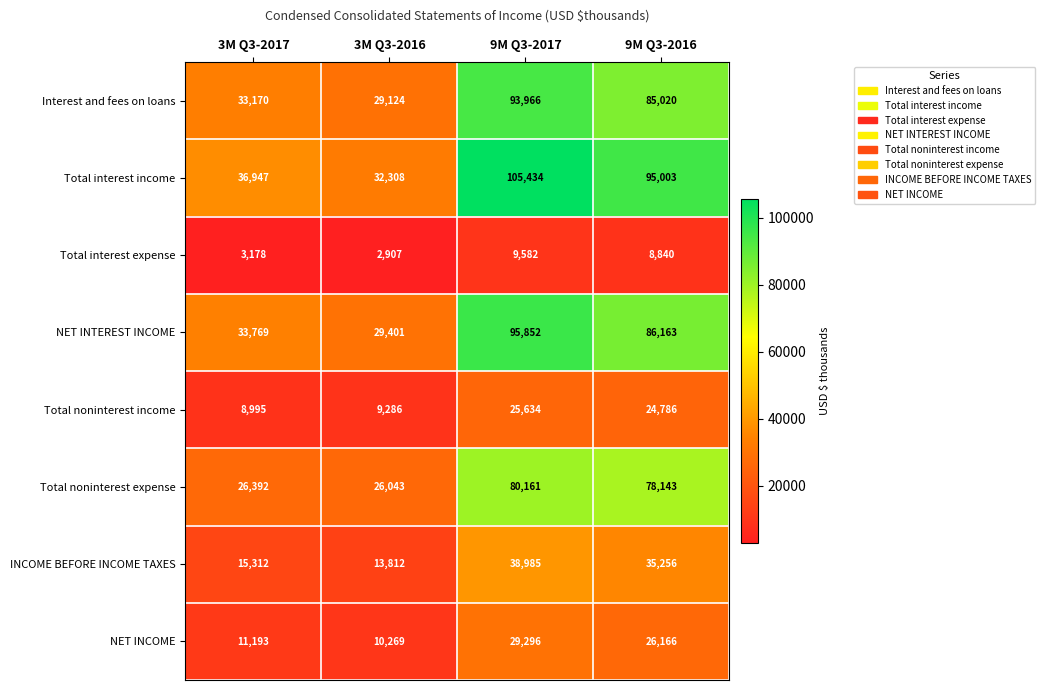

What is the sum of the INCOME BEFORE INCOME TAXES values at 9M Q3-2017 and 9M Q3-2016?

74241